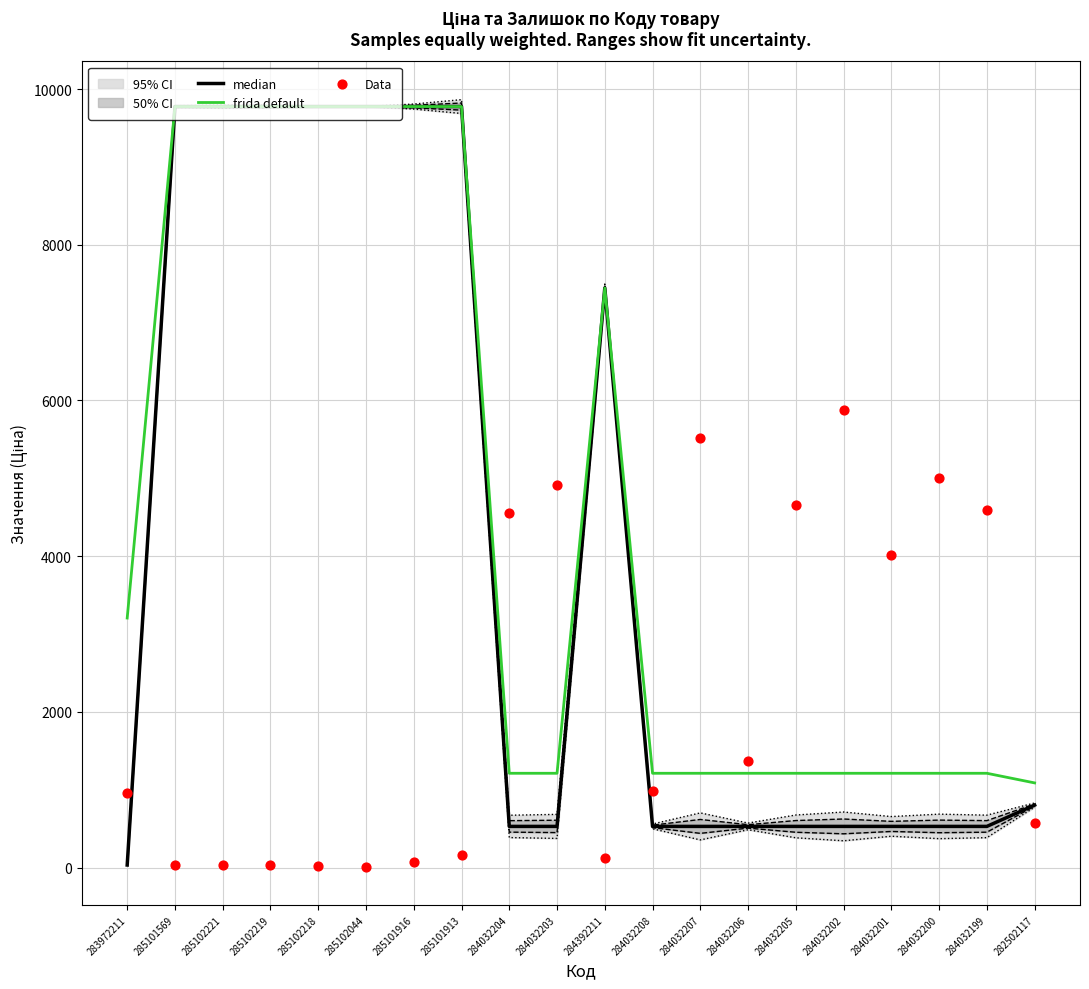

What is the maximum value for frida default?

9775.5